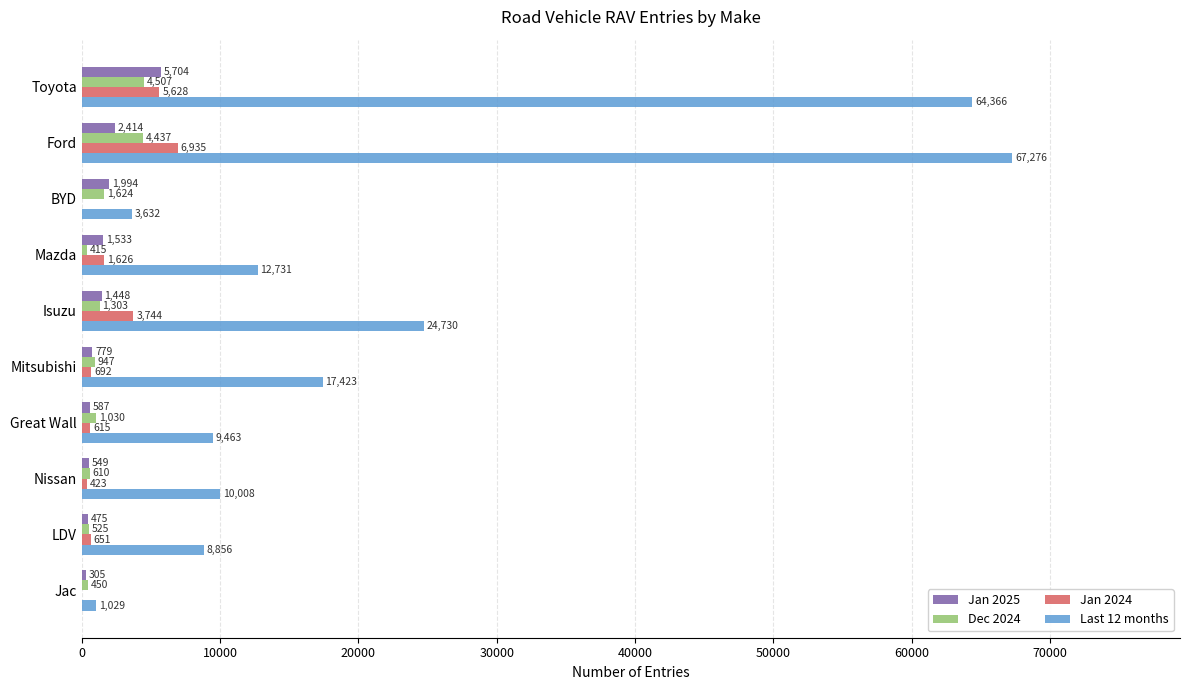

The value of Last 12 months at Isuzu is 5759. True or false?

False